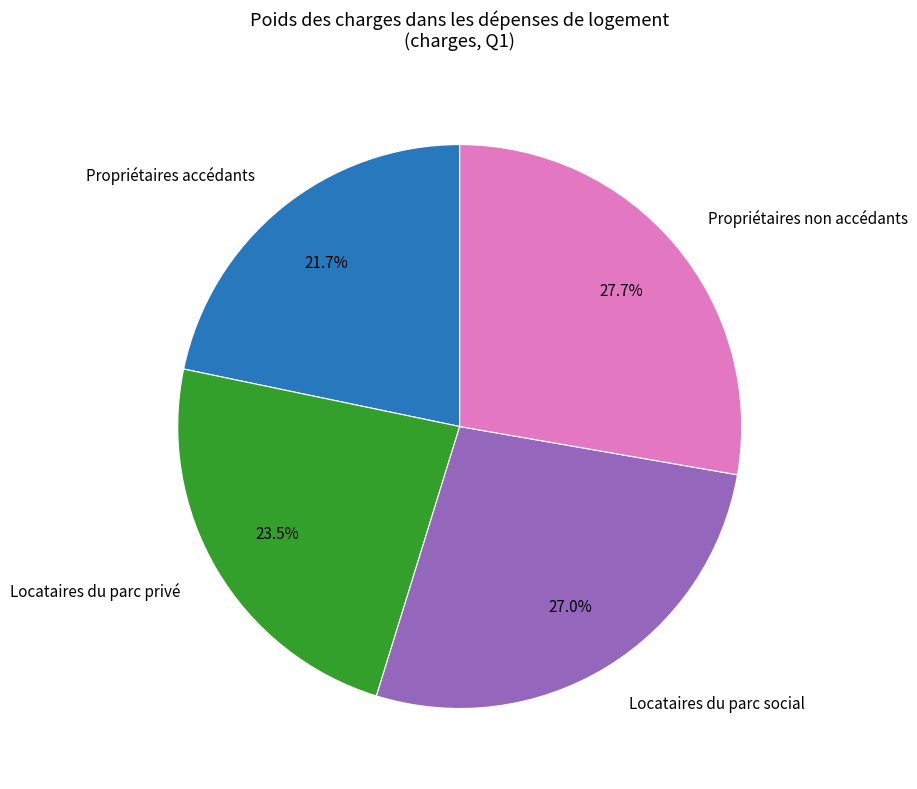

What portion of the pie excludes Locataires du parc social?

73.0%